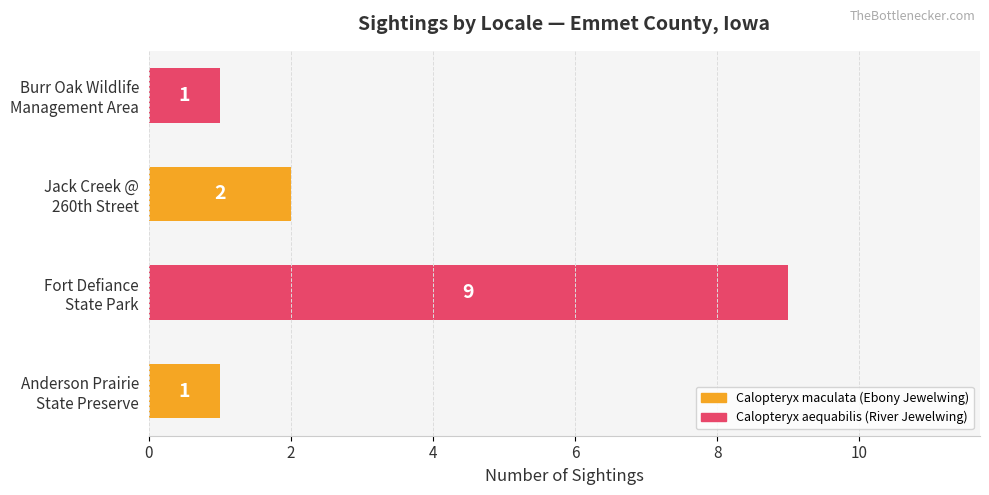

How many data points are less than 2?

2